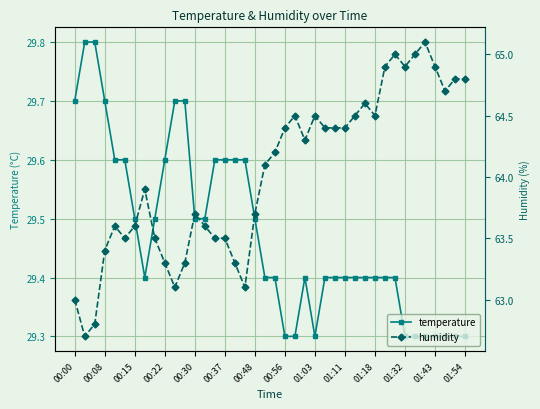

How many temperature values are between 29 and 30?

40